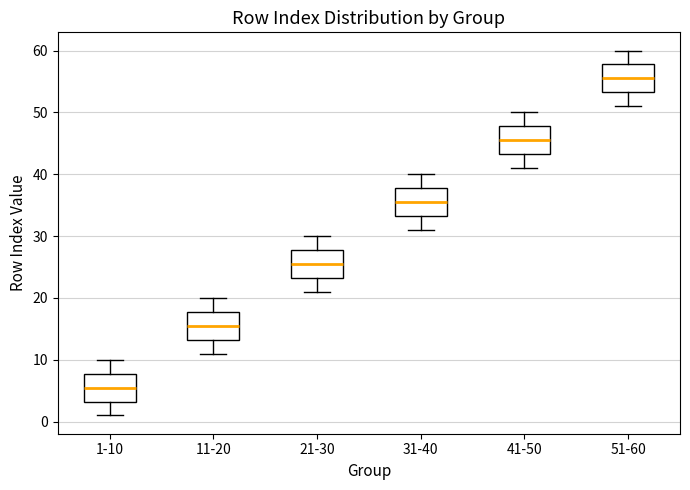

Reading left to right, transcribe this box plot: for each box, give where its median line is, the range the box spans, and where its two whiskers end, as read against the y-axis. The values are not printed on the chart, so give them approximately, as read against the axis.

1-10: median 6, box 3 to 8, whiskers 1 to 10
11-20: median 16, box 13 to 18, whiskers 11 to 20
21-30: median 26, box 23 to 28, whiskers 21 to 30
31-40: median 36, box 33 to 38, whiskers 31 to 40
41-50: median 46, box 43 to 48, whiskers 41 to 50
51-60: median 56, box 53 to 58, whiskers 51 to 60